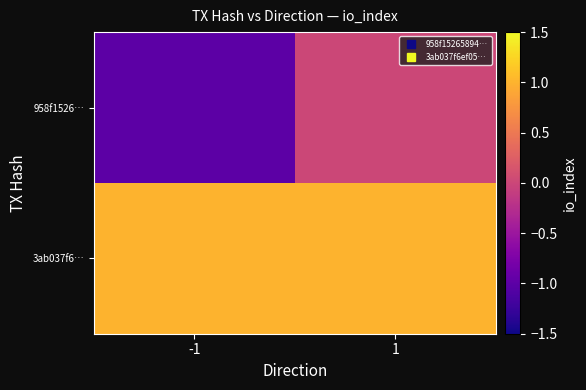

What is the greatest value displayed?

1